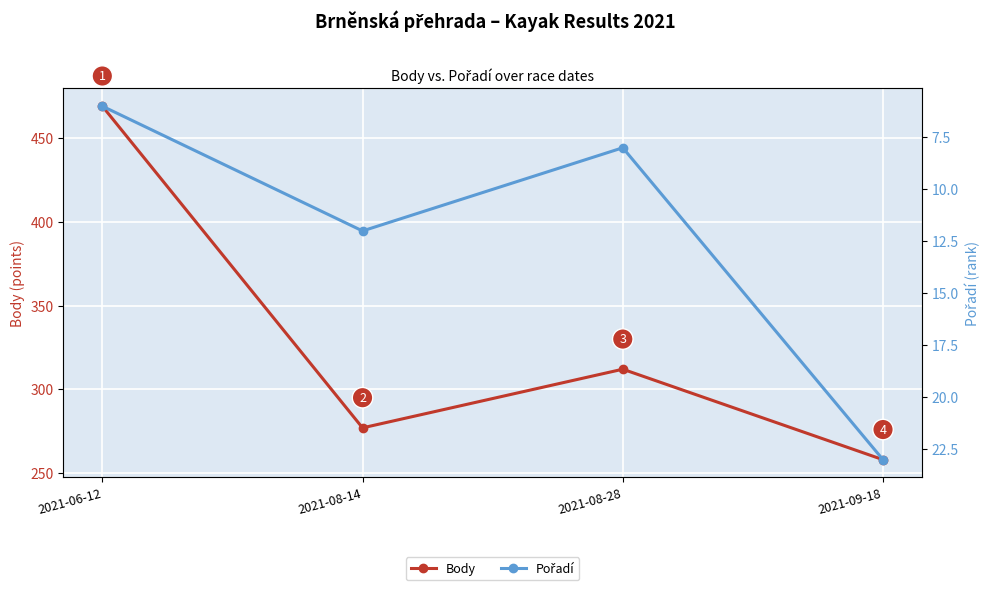

At 2021-08-28, list the series in order from largest to smallest.

Body, Pořadí